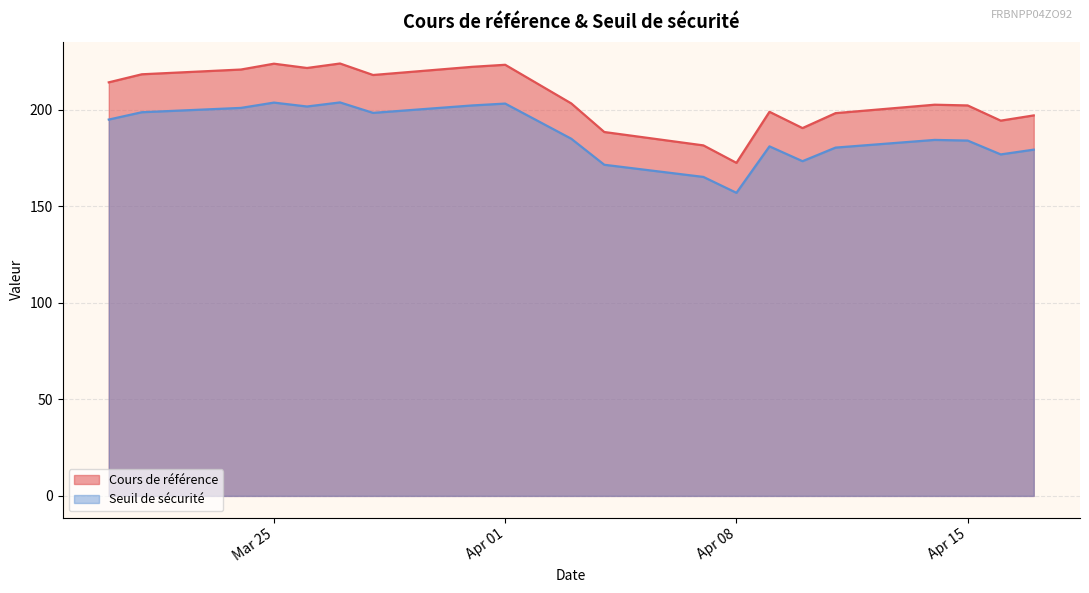

Reading left to right, extract all data points from this chart.

Cours de référence: 2025-04-17=197.0	2025-04-16=194.3	2025-04-15=202.1	2025-04-14=202.5	2025-04-11=198.2	2025-04-10=190.4	2025-04-09=198.8	2025-04-08=172.4	2025-04-07=181.5	2025-04-04=188.4	2025-04-03=203.2	2025-04-01=223.2	2025-03-31=222.1	2025-03-28=217.9	2025-03-27=223.8	2025-03-26=221.5	2025-03-25=223.8	2025-03-24=220.7	2025-03-21=218.3	2025-03-20=214.1
Seuil de sécurité: 2025-04-17=179.3	2025-04-16=176.8	2025-04-15=183.9	2025-04-14=184.3	2025-04-11=180.3	2025-04-10=173.3	2025-04-09=181.0	2025-04-08=156.9	2025-04-07=165.1	2025-04-04=171.4	2025-04-03=184.9	2025-04-01=203.1	2025-03-31=202.1	2025-03-28=198.3	2025-03-27=203.7	2025-03-26=201.6	2025-03-25=203.6	2025-03-24=200.9	2025-03-21=198.6	2025-03-20=194.8